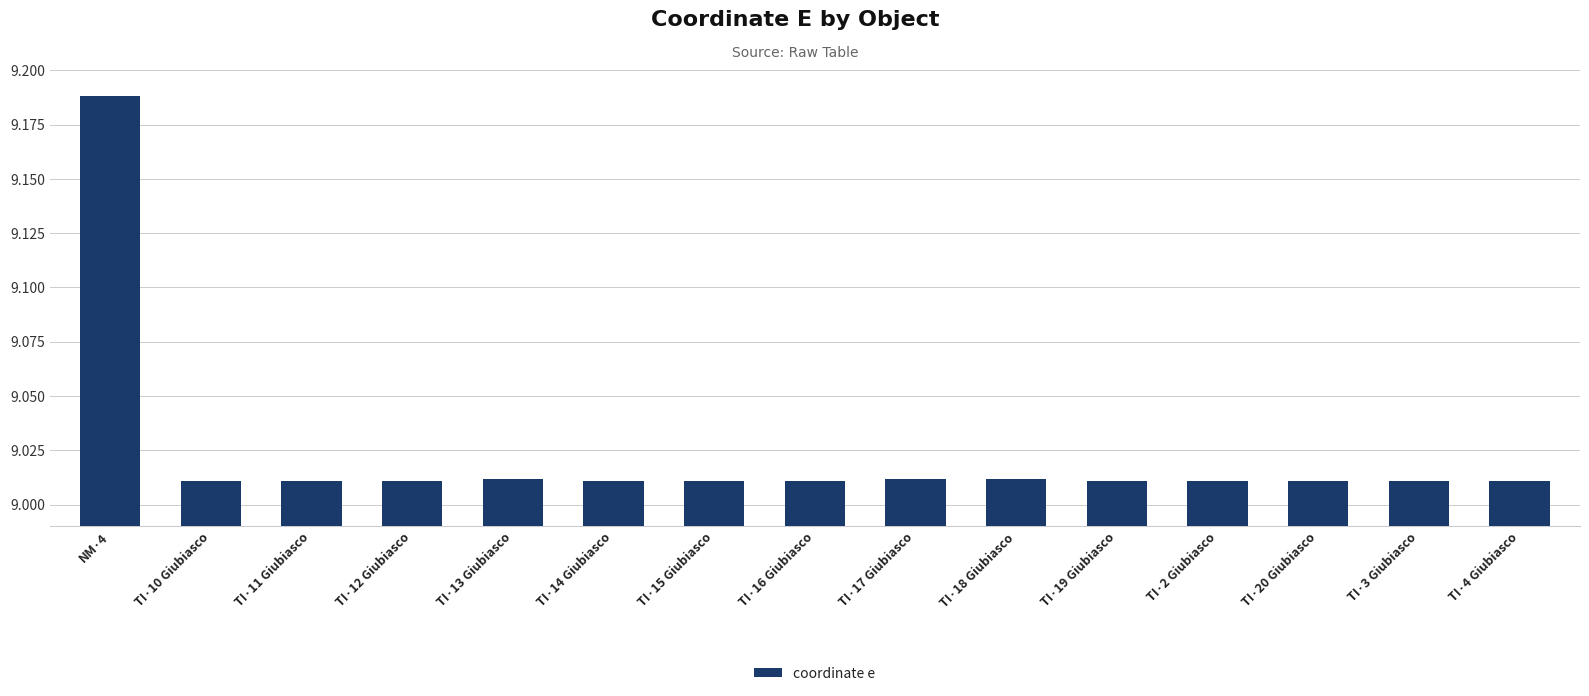

Which category has the highest value across all series?

NM·4